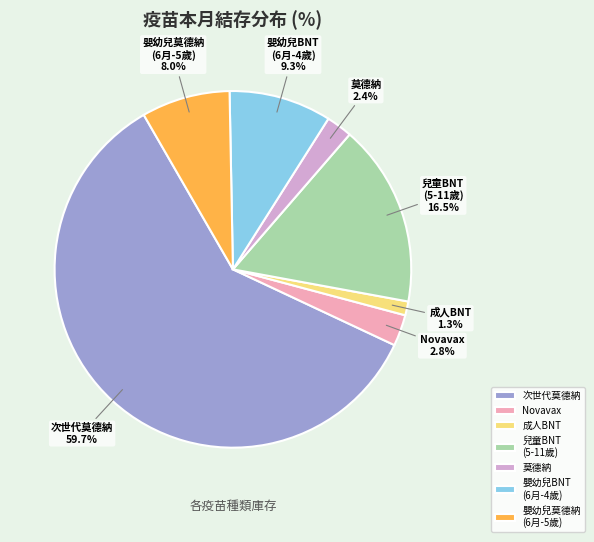

Is there a majority slice in this chart?

Yes